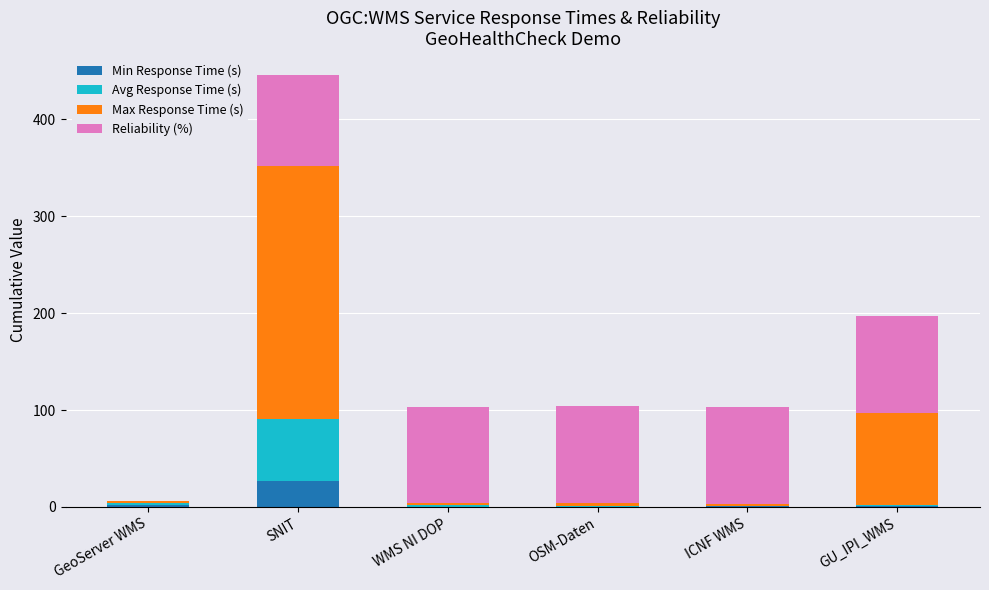

What is the maximum value for Min Response Time (s)?

26.9